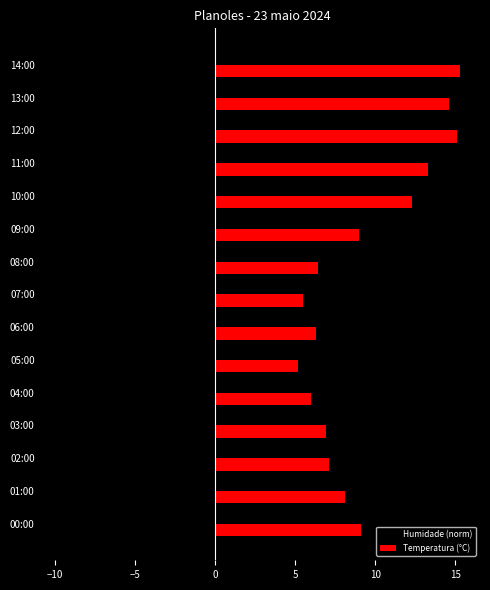

What is the maximum value shown in the chart?

15.3